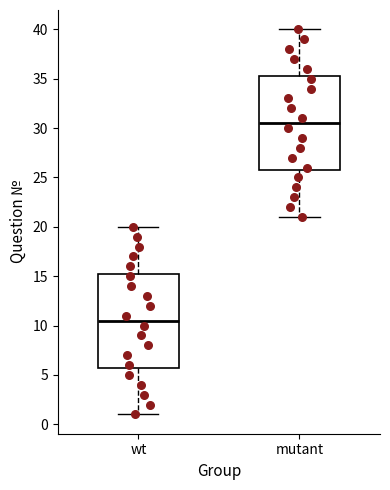

Reading left to right, transcribe this box plot: for each box, give where its median line is, the range the box spans, and where its two whiskers end, as read against the y-axis. The values are not printed on the chart, so give them approximately, as read against the axis.

wt: median 10.5, box 6.0 to 15.5, whiskers 1.0 to 20.0
mutant: median 30.5, box 26.0 to 35.5, whiskers 21.0 to 40.0